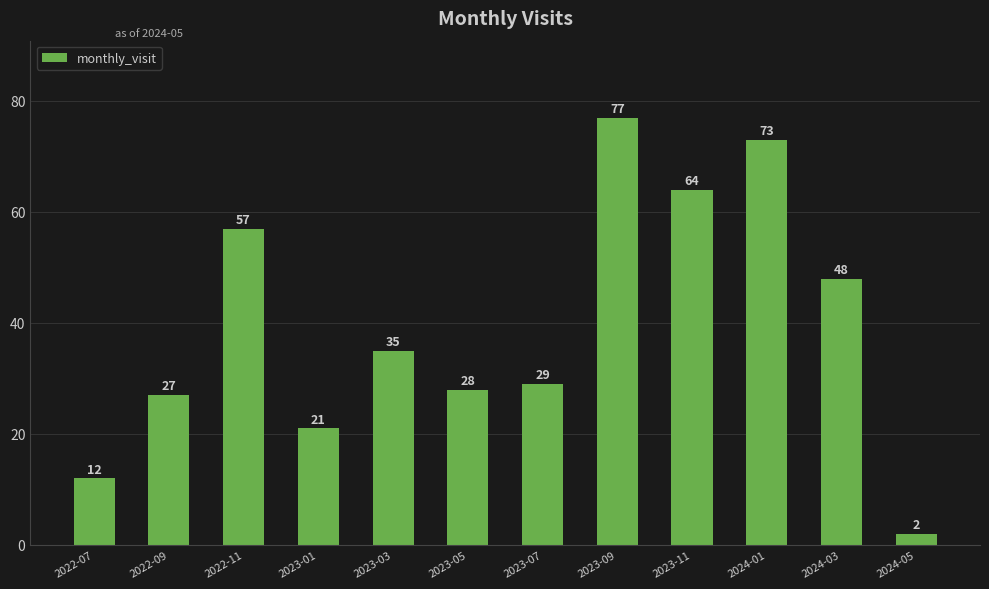

What is the value of the 3rd bar from the left?

57